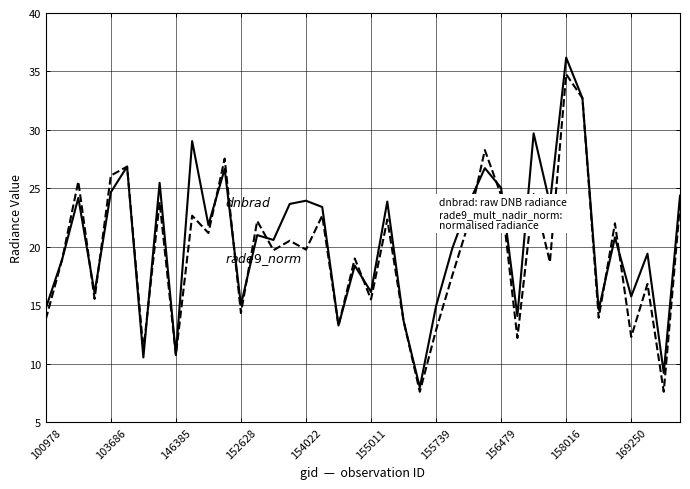

What is the maximum value shown in the chart?

36.2